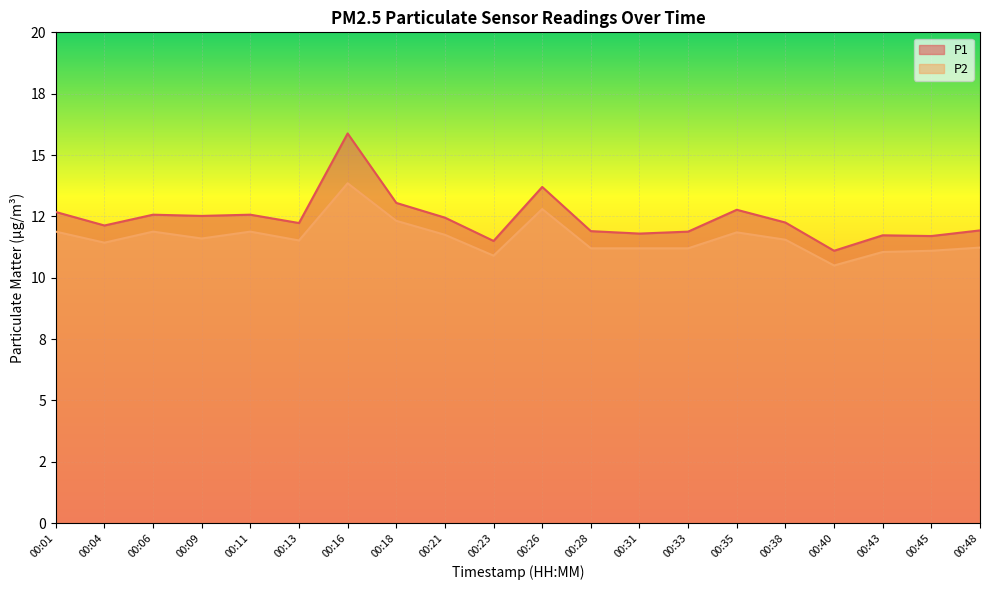

What is the value of the P2 point at the 9th from the left?

11.8